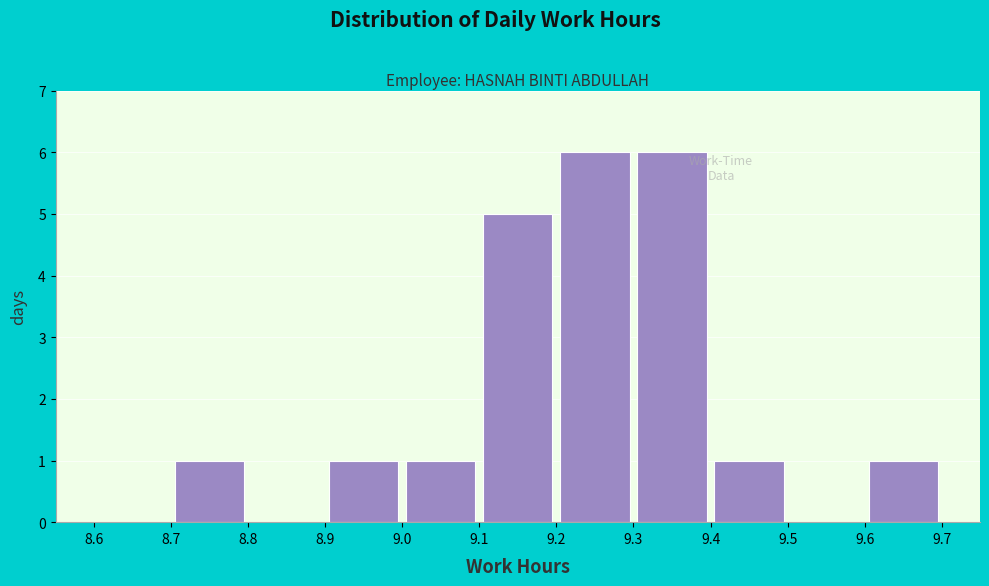

Reading left to right, transcribe this chart: for each bar, give the range it covers on the x-axis and its height. The values are not printed on the chart, so give them approximately, as read against the axis.

8.6 to 8.7: 0
8.7 to 8.8: 1
8.8 to 8.9: 0
8.9 to 9.0: 1
9.0 to 9.1: 1
9.1 to 9.2: 5
9.2 to 9.3: 6
9.3 to 9.4: 6
9.4 to 9.5: 1
9.5 to 9.6: 0
9.6 to 9.7: 1